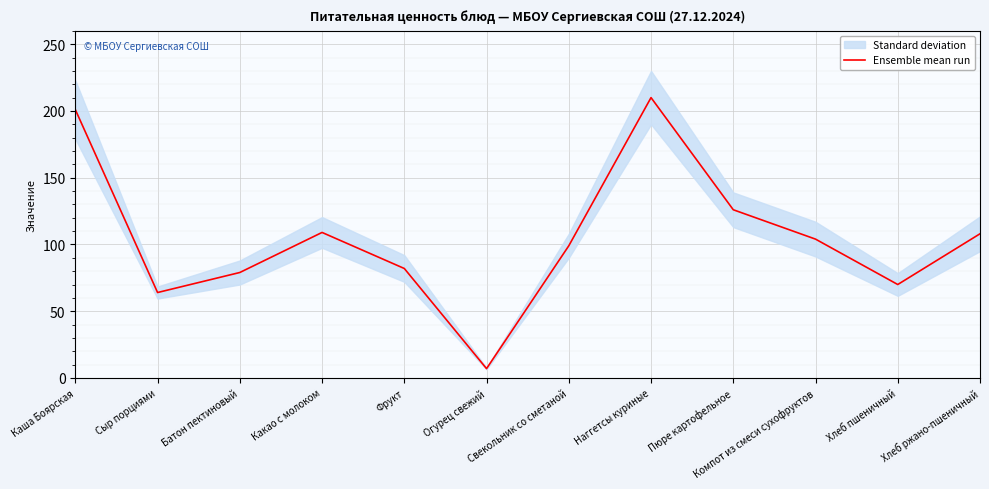

Reading left to right, what are all the values shown in this chart?

Каша Боярская=201	Сыр порциями=64	Батон пектиновый=79	Какао с молоком=109	Фрукт=82	Огурец свежий=7	Свекольник со сметаной=99	Наггетсы куриные=210	Пюре картофельное=126	Компот из смеси сухофруктов=104	Хлеб пшеничный=70	Хлеб ржано-пшеничный=108